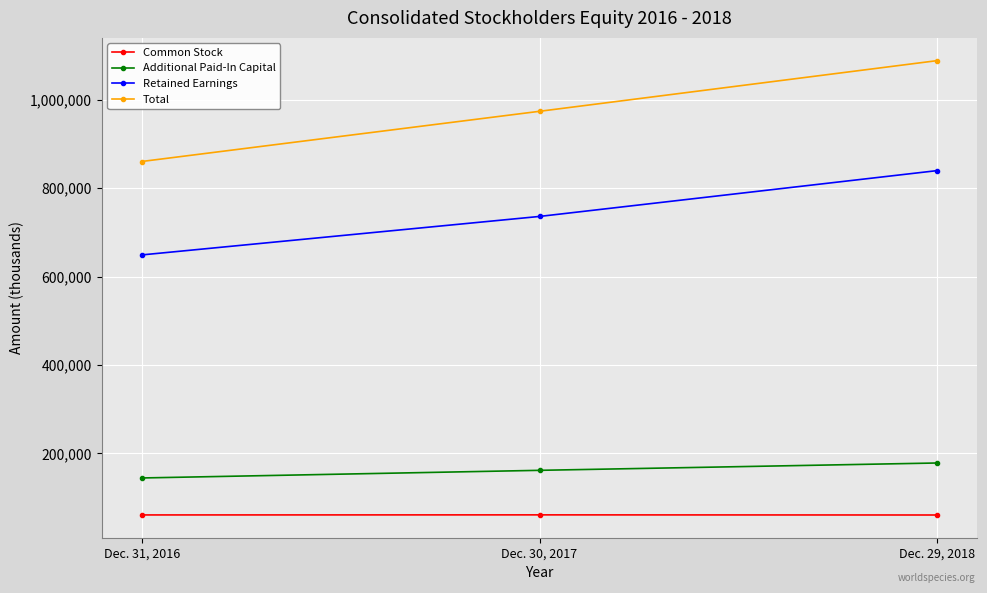

What is the difference between the second highest and minimum values in the Total series?

113557